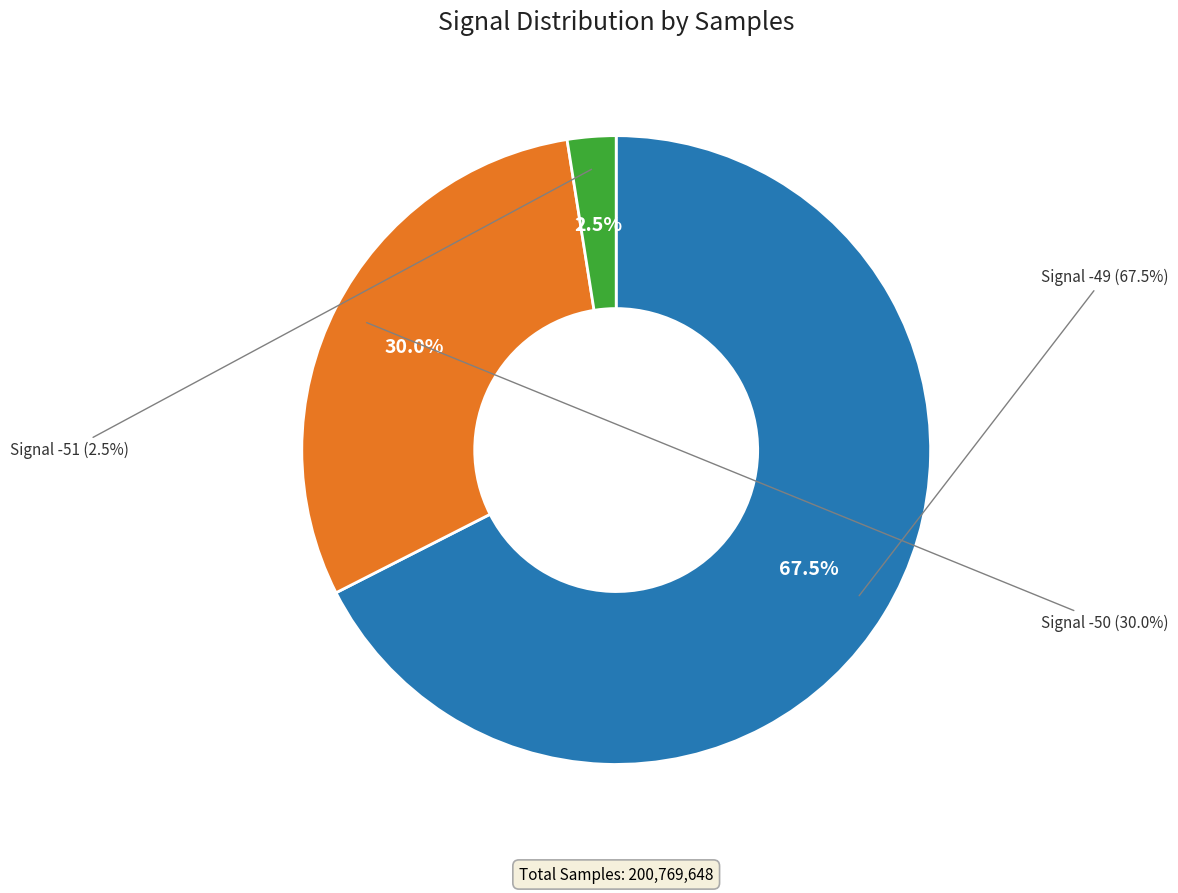

Count the number of slices in the pie.

3